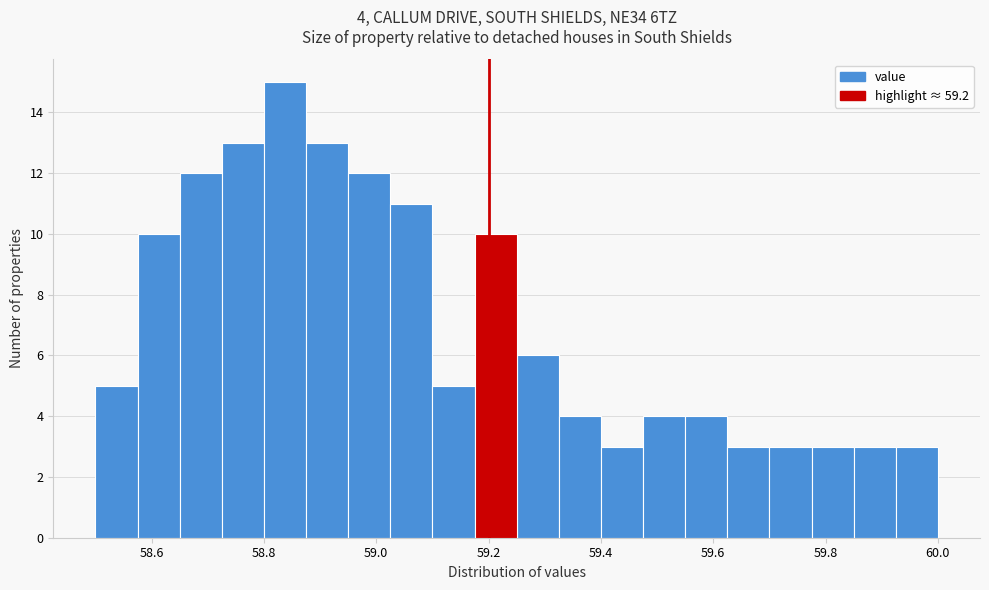

Around what value on the x-axis is the tallest bar? Give the approximate position of its centre, as read against the axis.

58.84